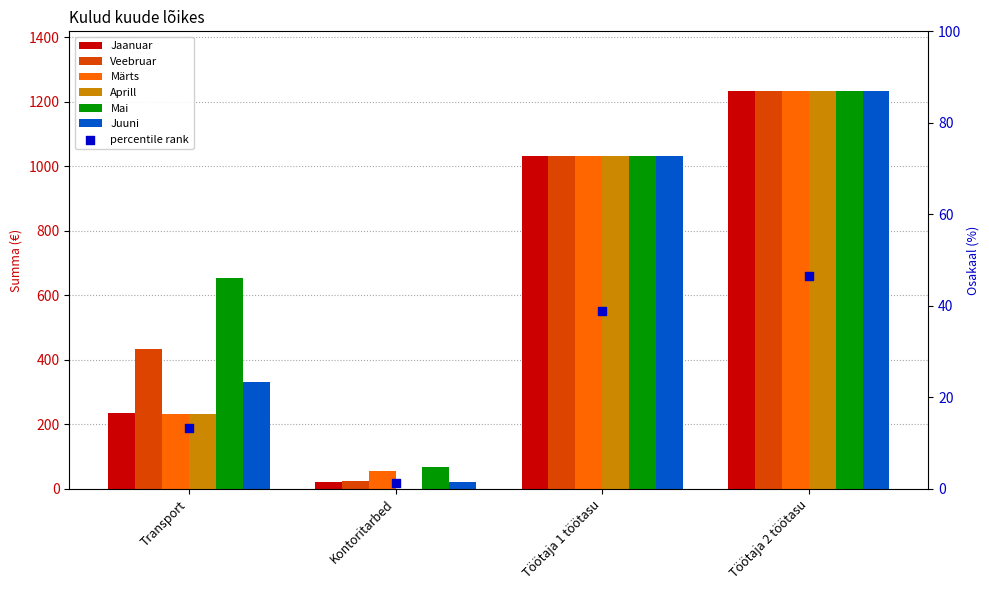

Which series contains the lowest Y value?

Aprill